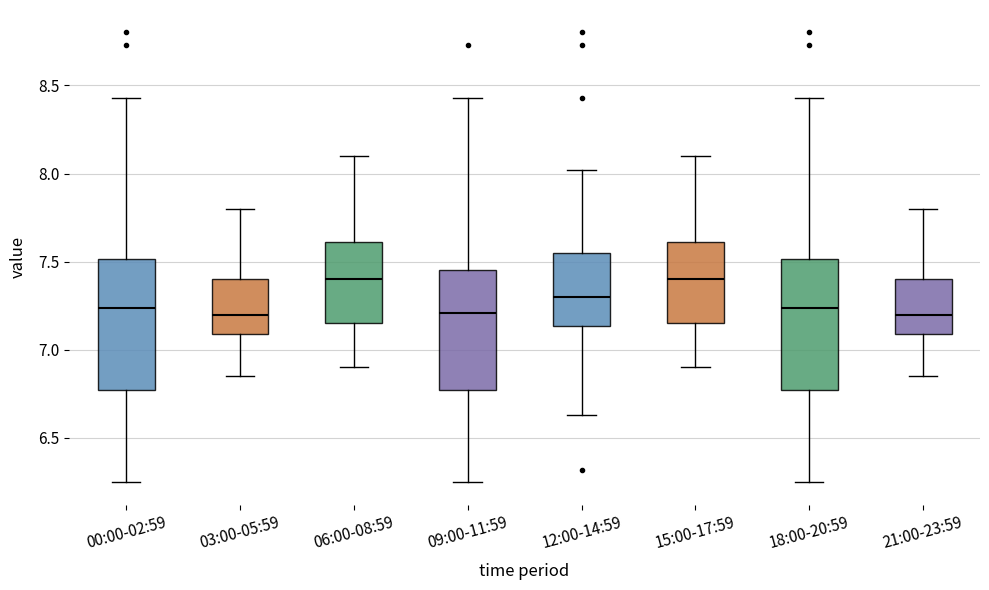

Where is the upper edge of the box for 03:00-05:59 on the y-axis? The values are not printed on the chart, so give them approximately, as read against the axis.

7.40